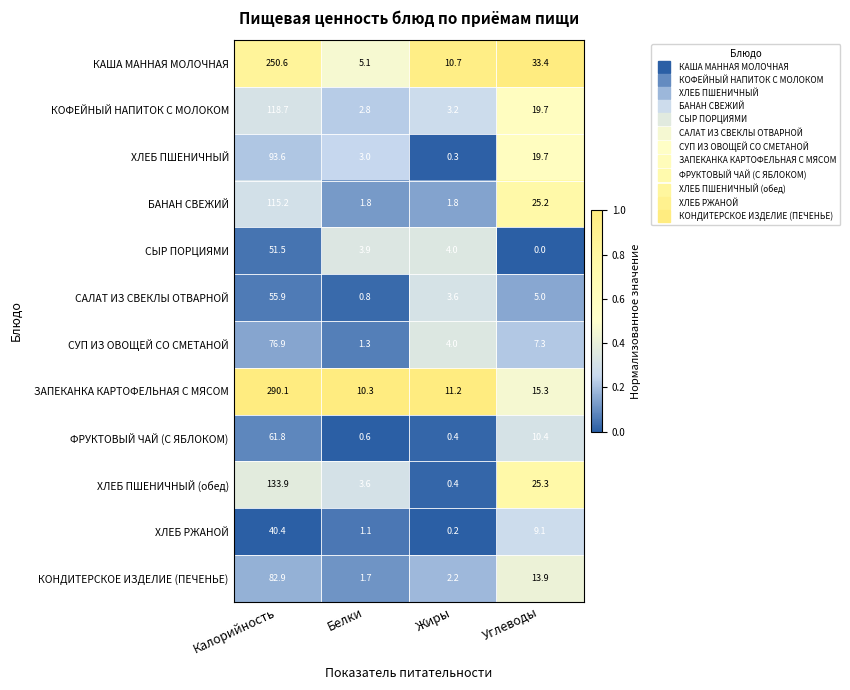

Rank the series by their maximum value, from lowest to highest.

ХЛЕБ РЖАНОЙ, СЫР ПОРЦИЯМИ, САЛАТ ИЗ СВЕКЛЫ ОТВАРНОЙ, ФРУКТОВЫЙ ЧАЙ (С ЯБЛОКОМ), СУП ИЗ ОВОЩЕЙ СО СМЕТАНОЙ, КОНДИТЕРСКОЕ ИЗДЕЛИЕ (ПЕЧЕНЬЕ), ХЛЕБ ПШЕНИЧНЫЙ, БАНАН СВЕЖИЙ, КОФЕЙНЫЙ НАПИТОК С МОЛОКОМ, ХЛЕБ ПШЕНИЧНЫЙ (обед), КАША МАННАЯ МОЛОЧНАЯ, ЗАПЕКАНКА КАРТОФЕЛЬНАЯ С МЯСОМ